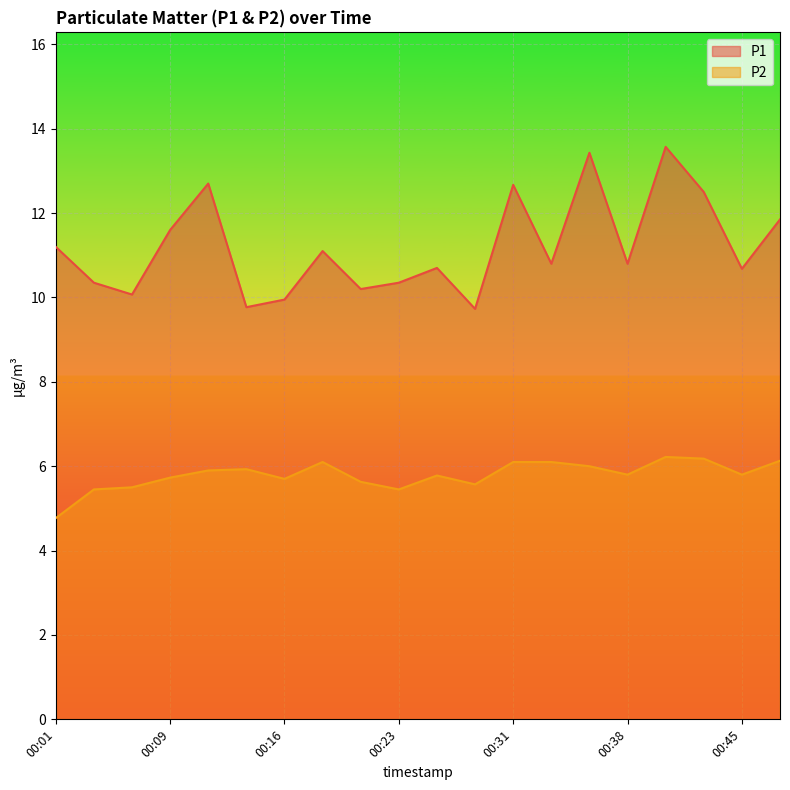

True or false: P2 has a value of 5.7 at 00:09.

True